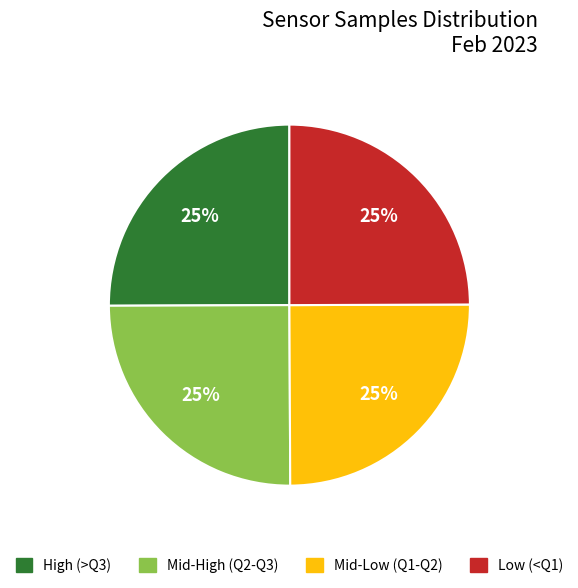

Count the number of slices in the pie.

4